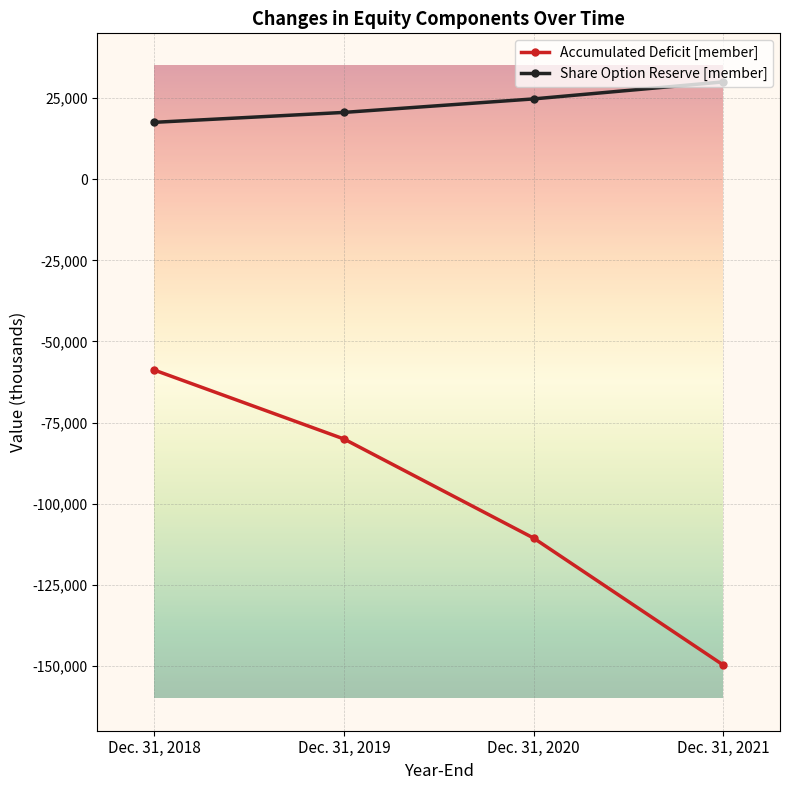

Reading right to left, what are all the values shown in this chart?

Accumulated Deficit [member]: Dec. 31, 2021=-149726	Dec. 31, 2020=-110594	Dec. 31, 2019=-80055	Dec. 31, 2018=-58813
Share Option Reserve [member]: Dec. 31, 2021=30027	Dec. 31, 2020=24782	Dec. 31, 2019=20620	Dec. 31, 2018=17564